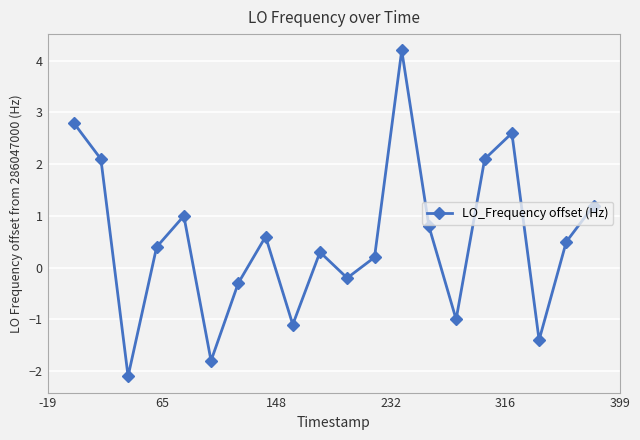

What is the difference between the maximum and second lowest values?

6.0